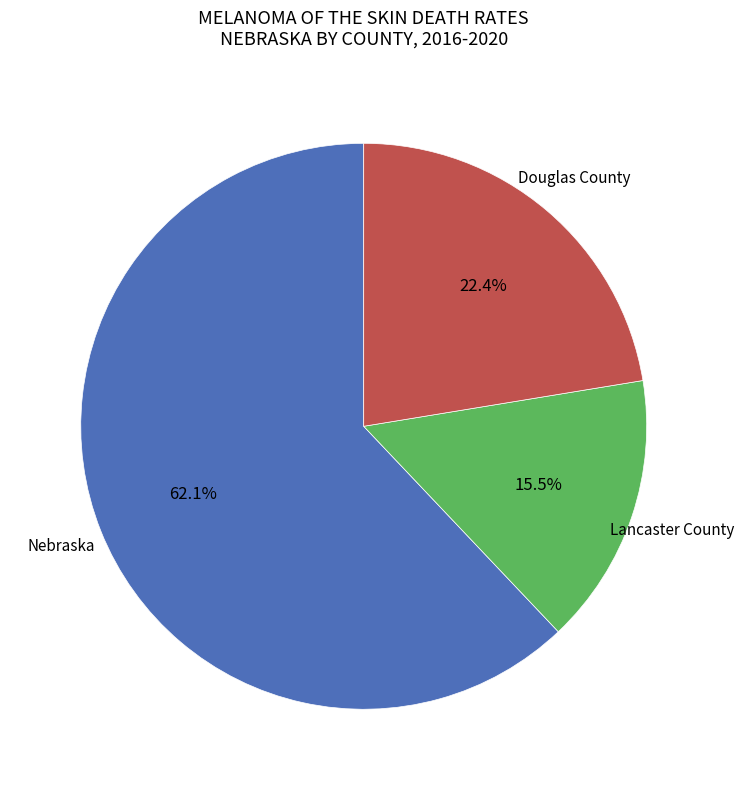

Is there any slice that represents more than half of the pie?

Yes